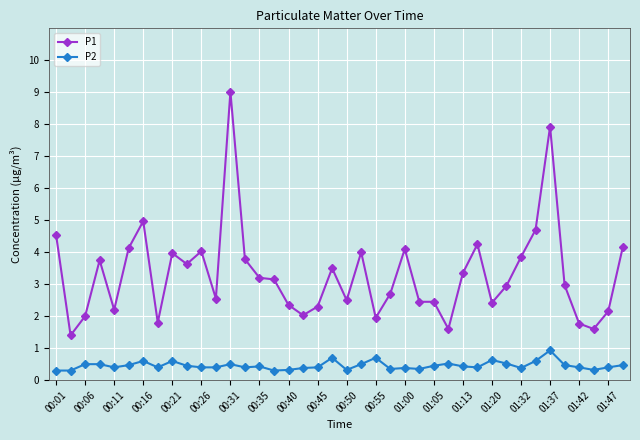

True or false: P1 has more than 0 points higher than both neighbors.

True